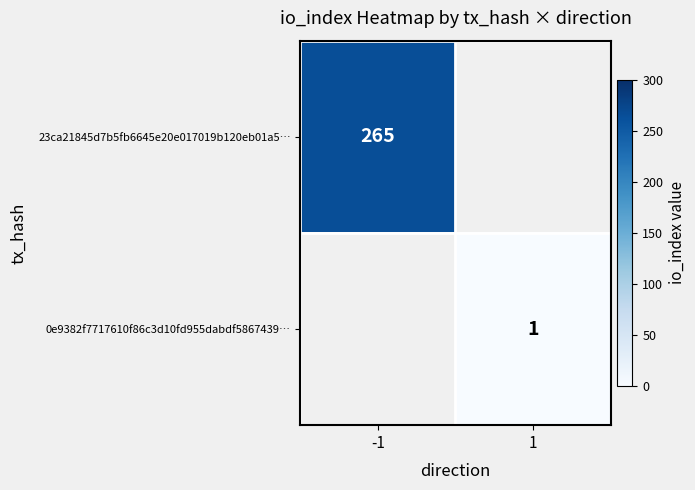

The value of 0e9382f7717610f86c3d10fd955dabdf5867439… at 1 is 0. True or false?

False